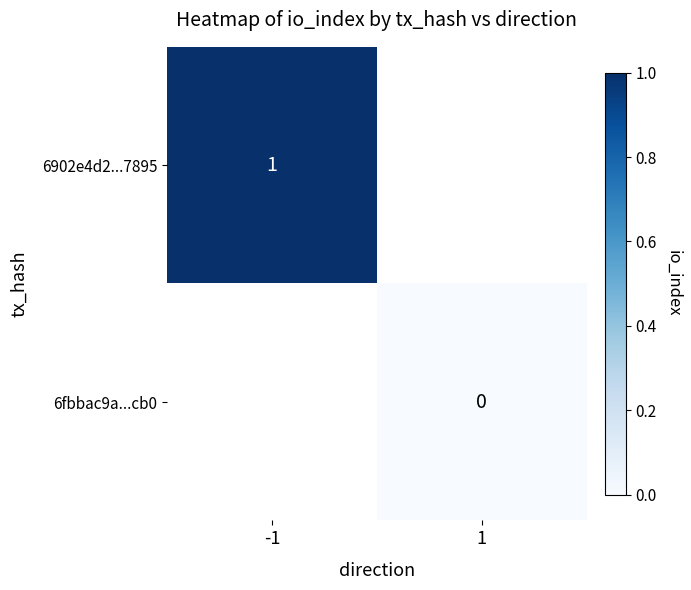

The 6902e4d2...7895 series shows 0 at -1. True or false?

False